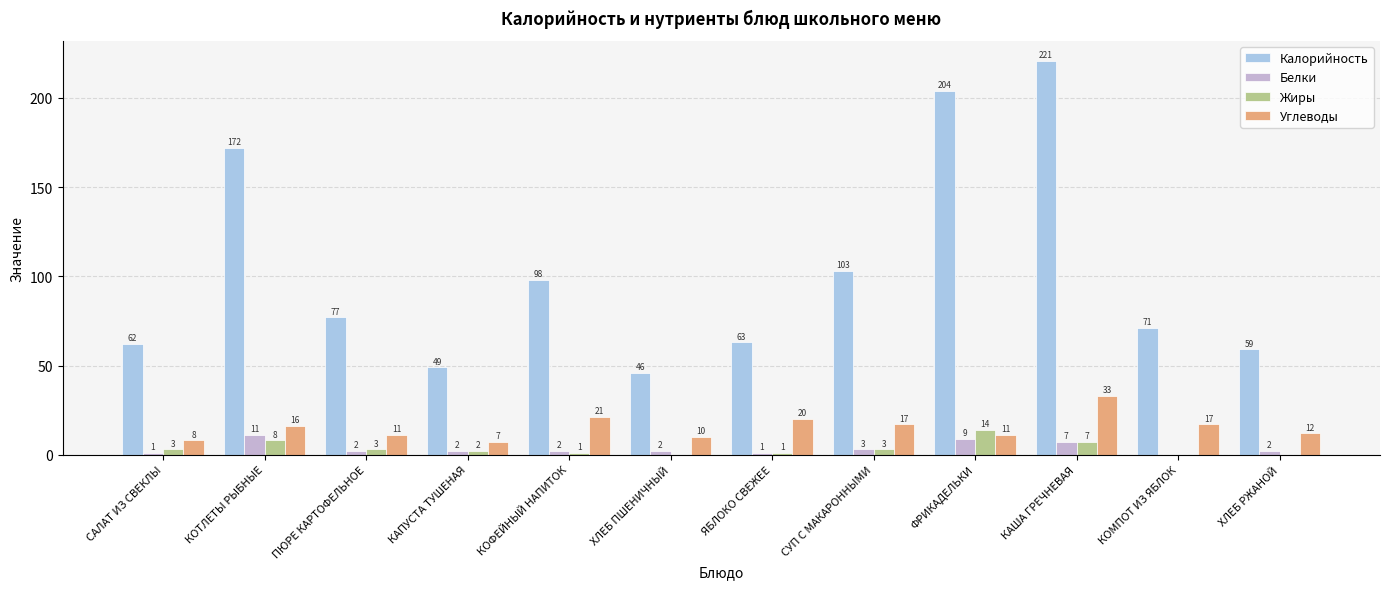

The value of Белки at СУП С МАКАРОННЫМИ is 3. True or false?

True